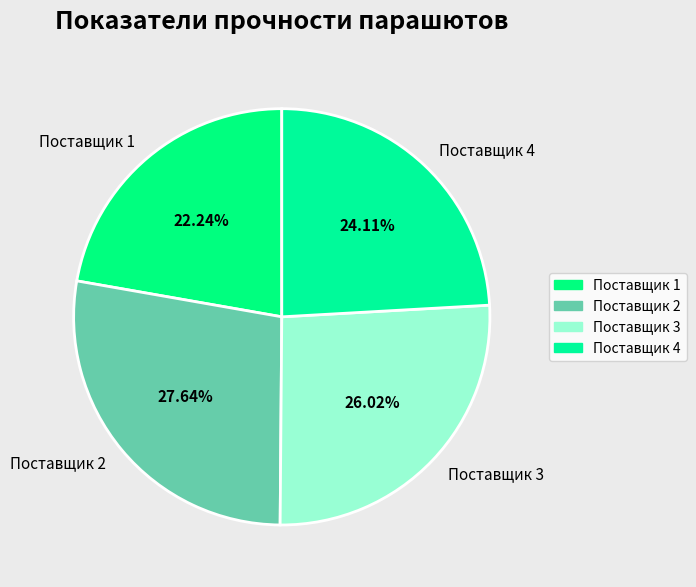

Count the number of slices in the pie.

4